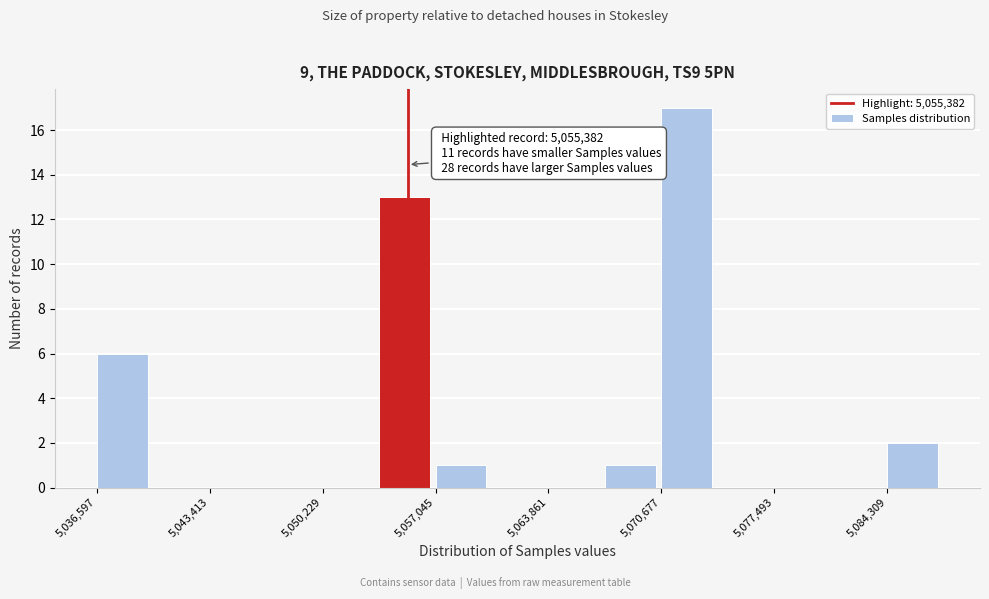

Read against the x-axis, roughly where is the centre of the tallest bar?

5072000